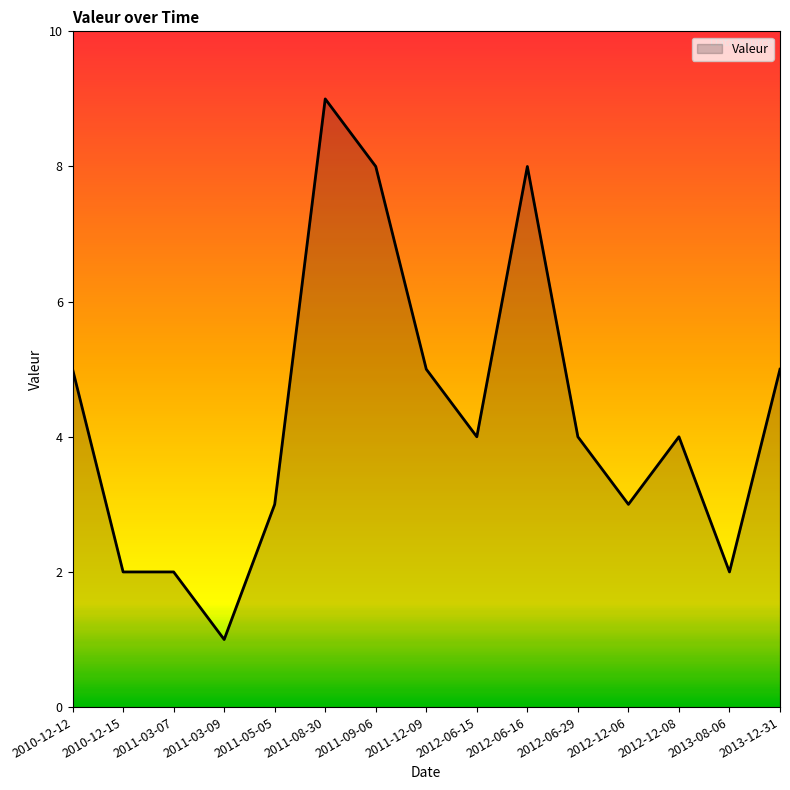

Where does the data first go above 4?

2010-12-12